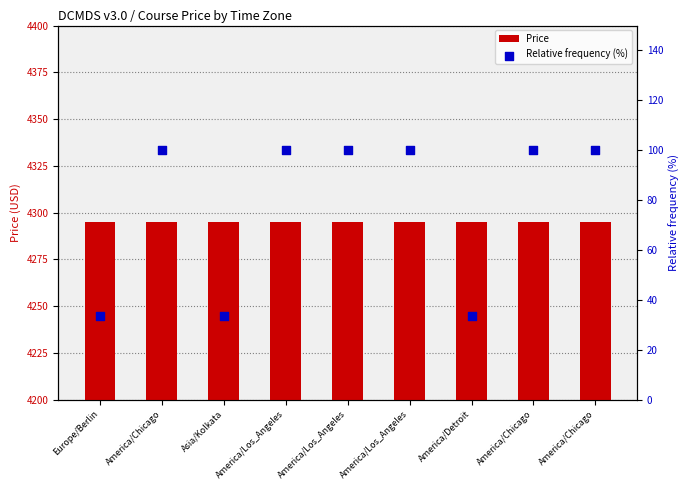

What are all the series names shown in the legend?

Price, Relative frequency (%)